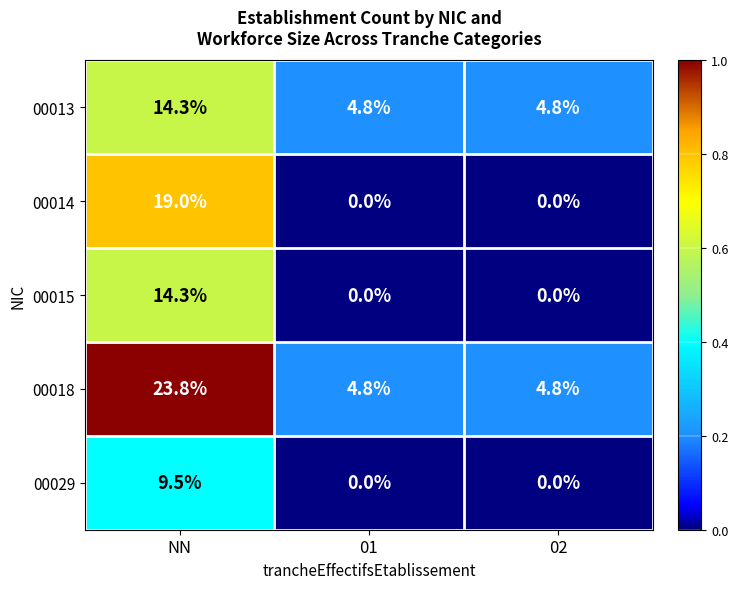

What is the spread (max minus min) of values at NN?

14.3